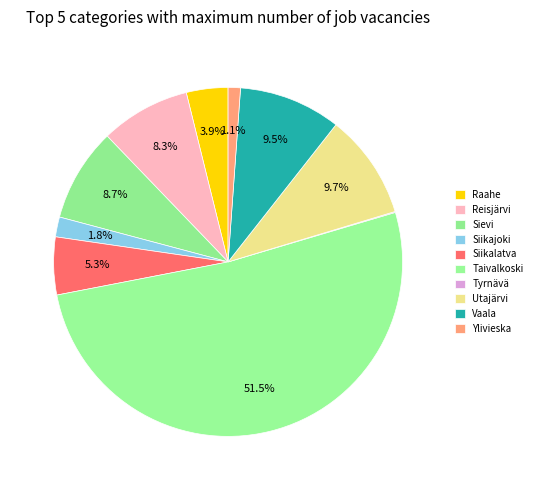

What is the largest slice in the pie chart?

Taivalkoski